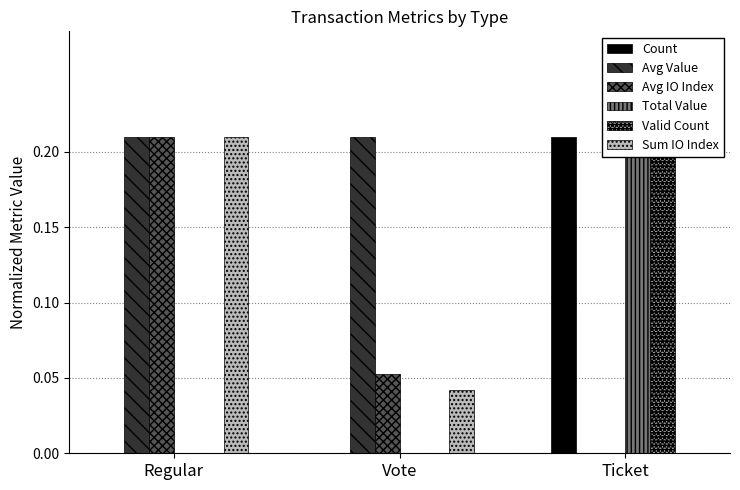

How many Avg IO Index values are between 0 and 1?

3